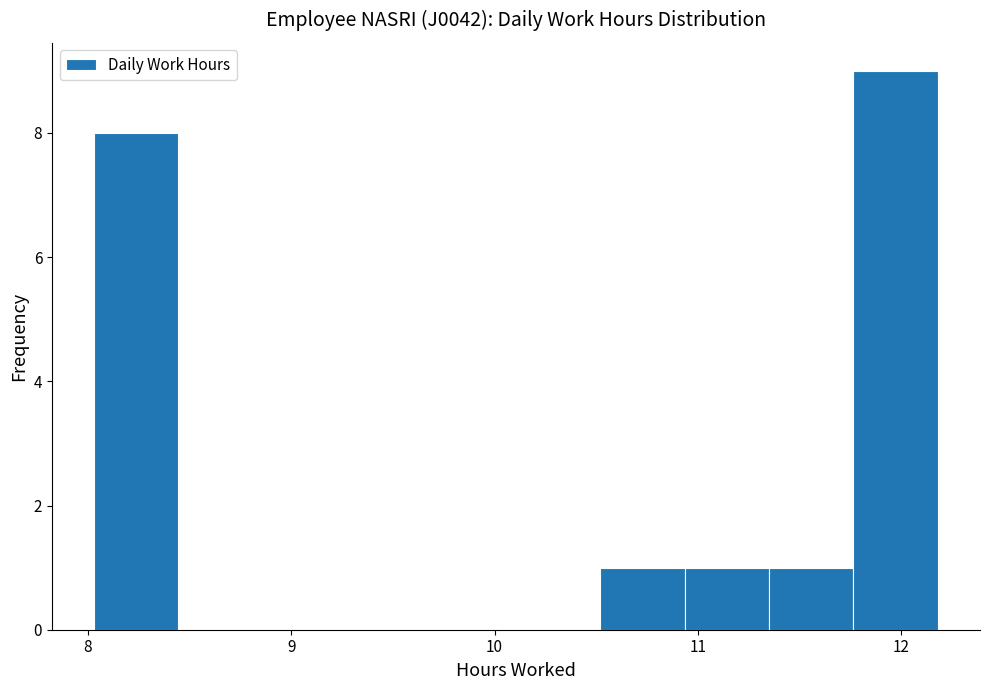

Reading left to right, list every bar in this chart as the range it spans on the x-axis followed by its height. Neither the bar edges nor the heights are printed on the chart, so give them approximately, as read against the axes.

8.0 to 8.4: 8
8.4 to 8.9: 0
8.9 to 9.3: 0
9.3 to 9.7: 0
9.7 to 10.1: 0
10.1 to 10.5: 0
10.5 to 10.9: 1
10.9 to 11.4: 1
11.4 to 11.8: 1
11.8 to 12.2: 9